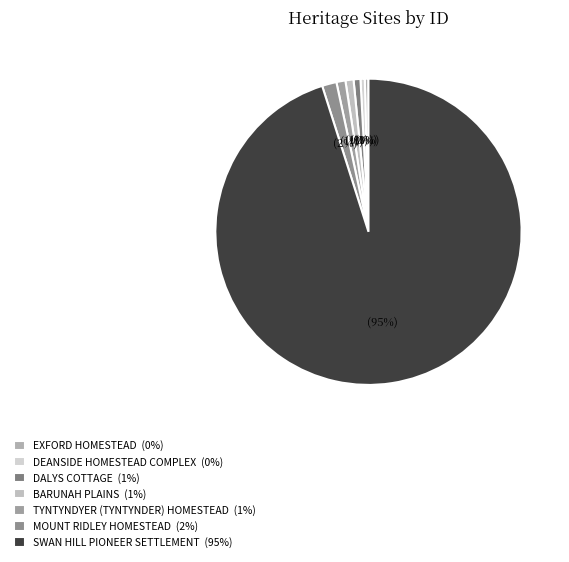

How many slices are in this pie chart?

7